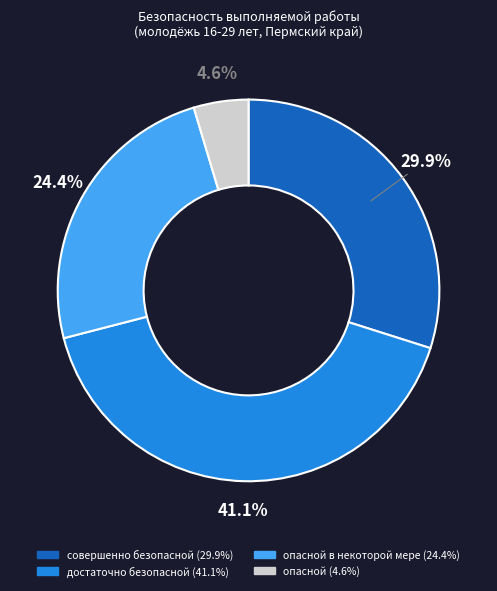

How many slices are in this pie chart?

4